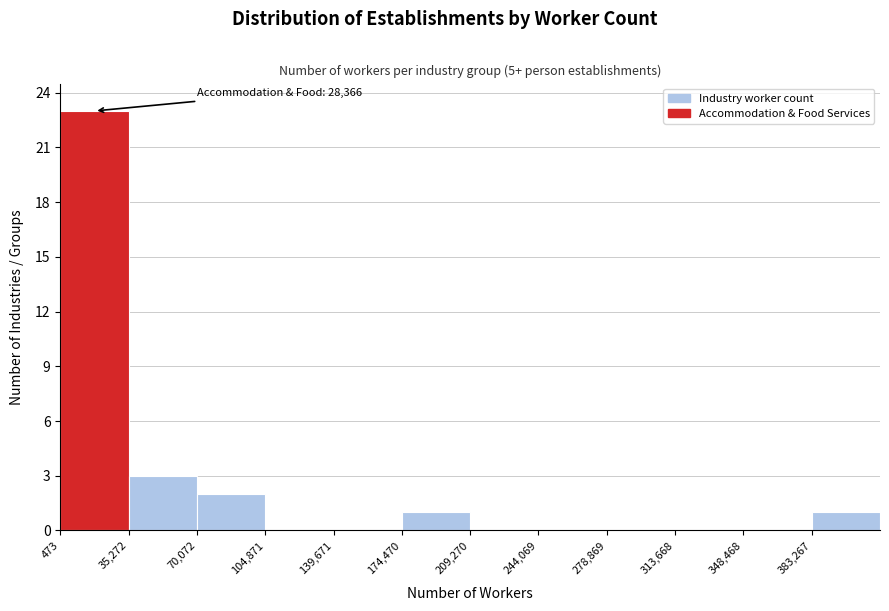

Which range on the x-axis has the tallest bar?

0 to 35000